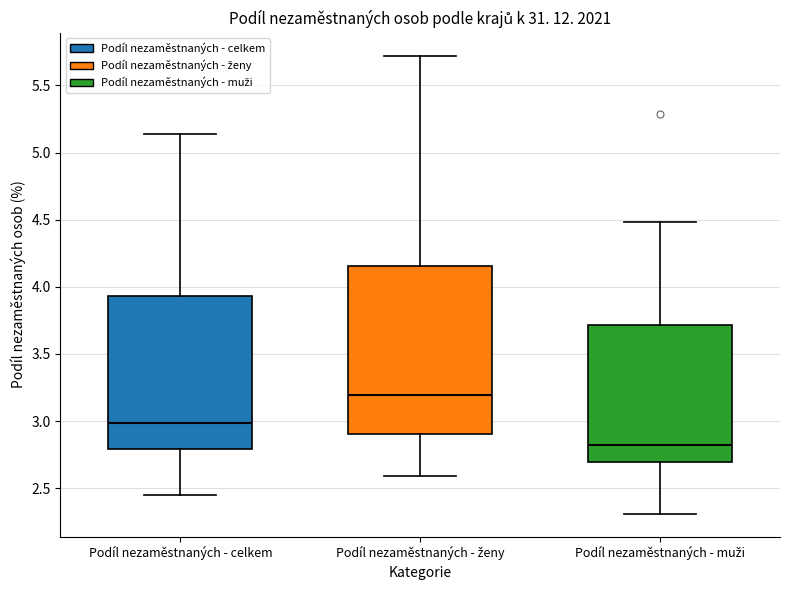

Reading left to right, transcribe this box plot: for each box, give where its median line is, the range the box spans, and where its two whiskers end, as read against the y-axis. The values are not printed on the chart, so give them approximately, as read against the axis.

Podíl nezaměstnaných - celkem: median 3.00, box 2.80 to 3.95, whiskers 2.45 to 5.15
Podíl nezaměstnaných - ženy: median 3.20, box 2.90 to 4.15, whiskers 2.60 to 5.70
Podíl nezaměstnaných - muži: median 2.80, box 2.70 to 3.70, whiskers 2.30 to 4.50